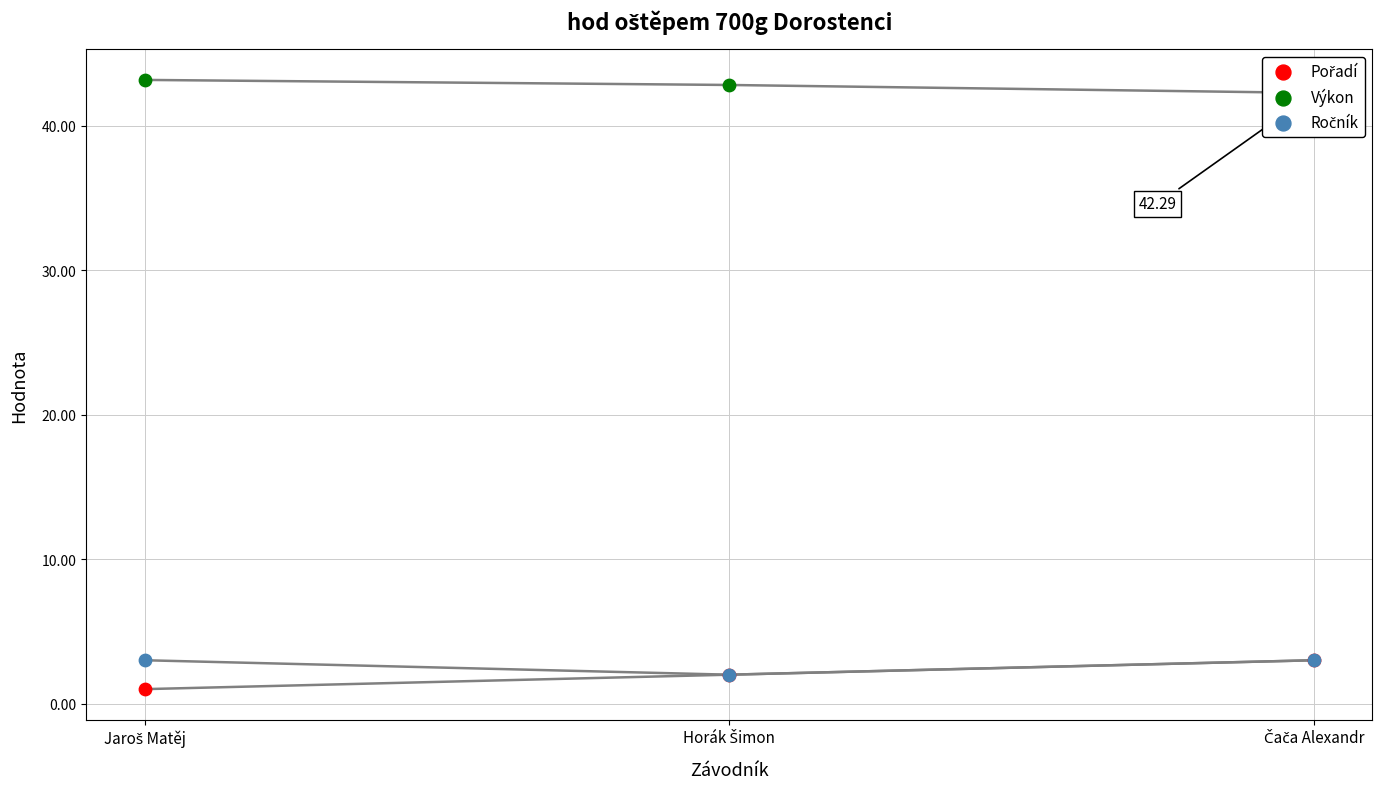

Which series reaches the maximum Y coordinate?

Výkon